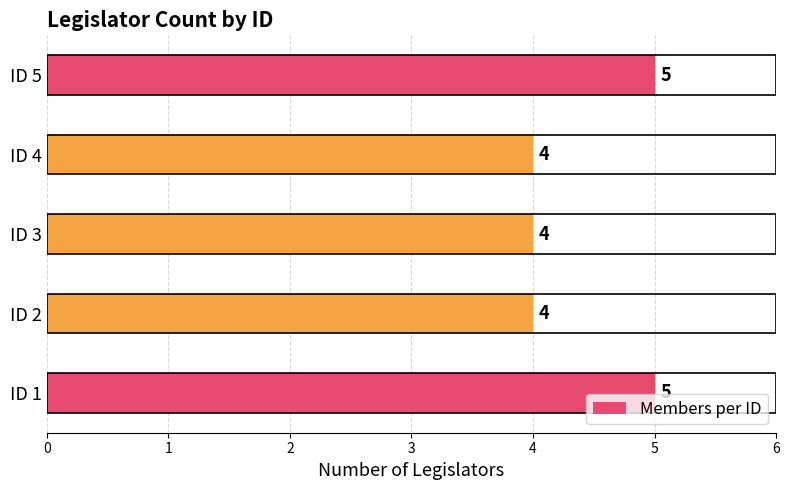

What is the sum of all values?

22